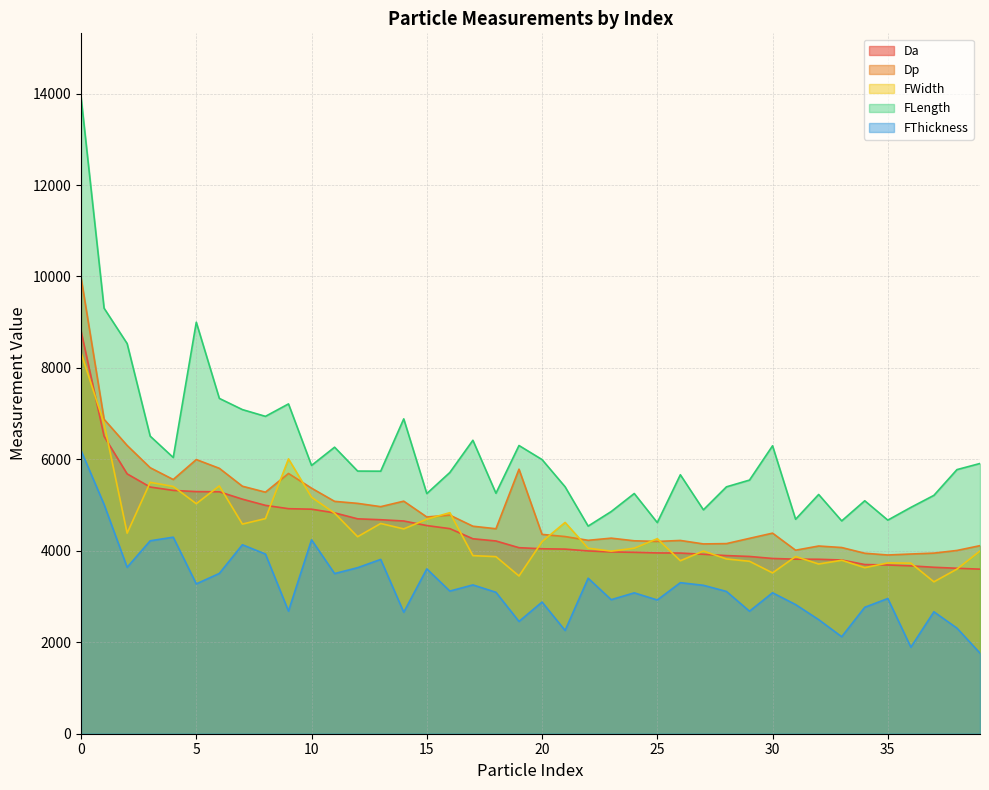

What are all the series names shown in the legend?

Da, Dp, FWidth, FLength, FThickness